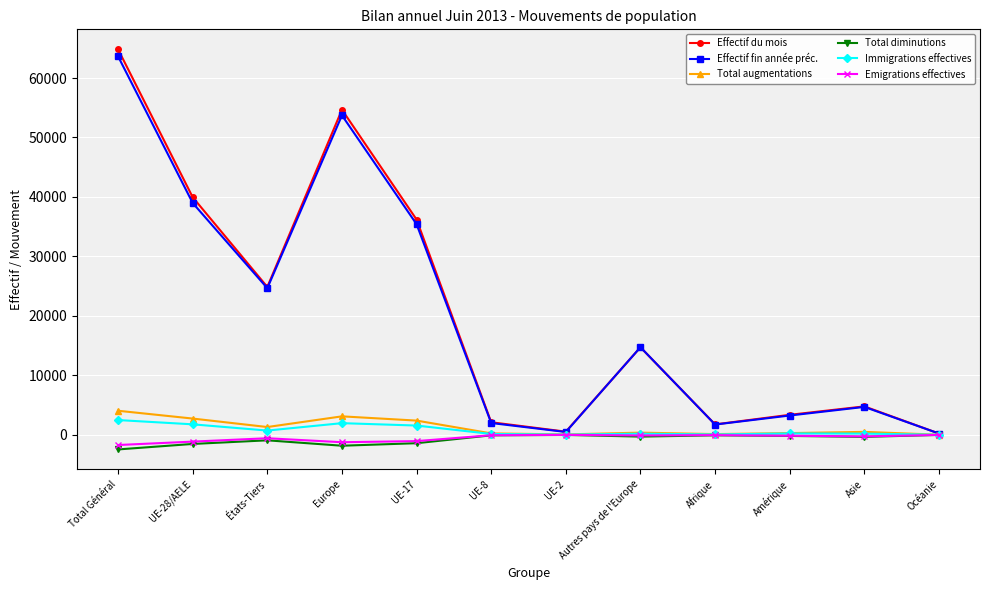

Is the value of Total diminutions at Océanie greater than the value of Effectif du mois at Europe?

No